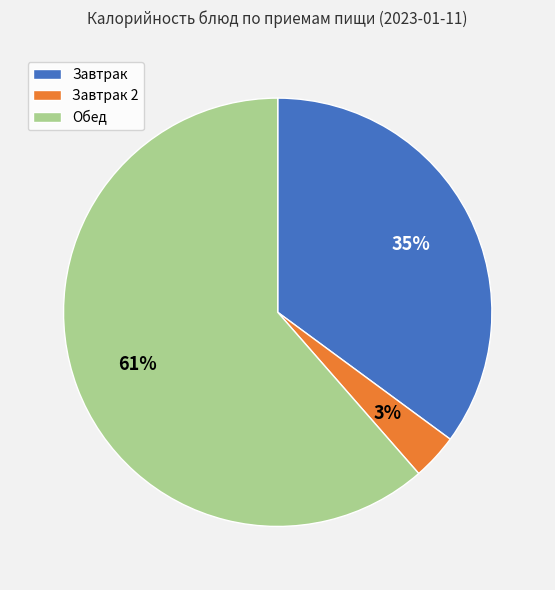

How many segments does this pie chart have?

3